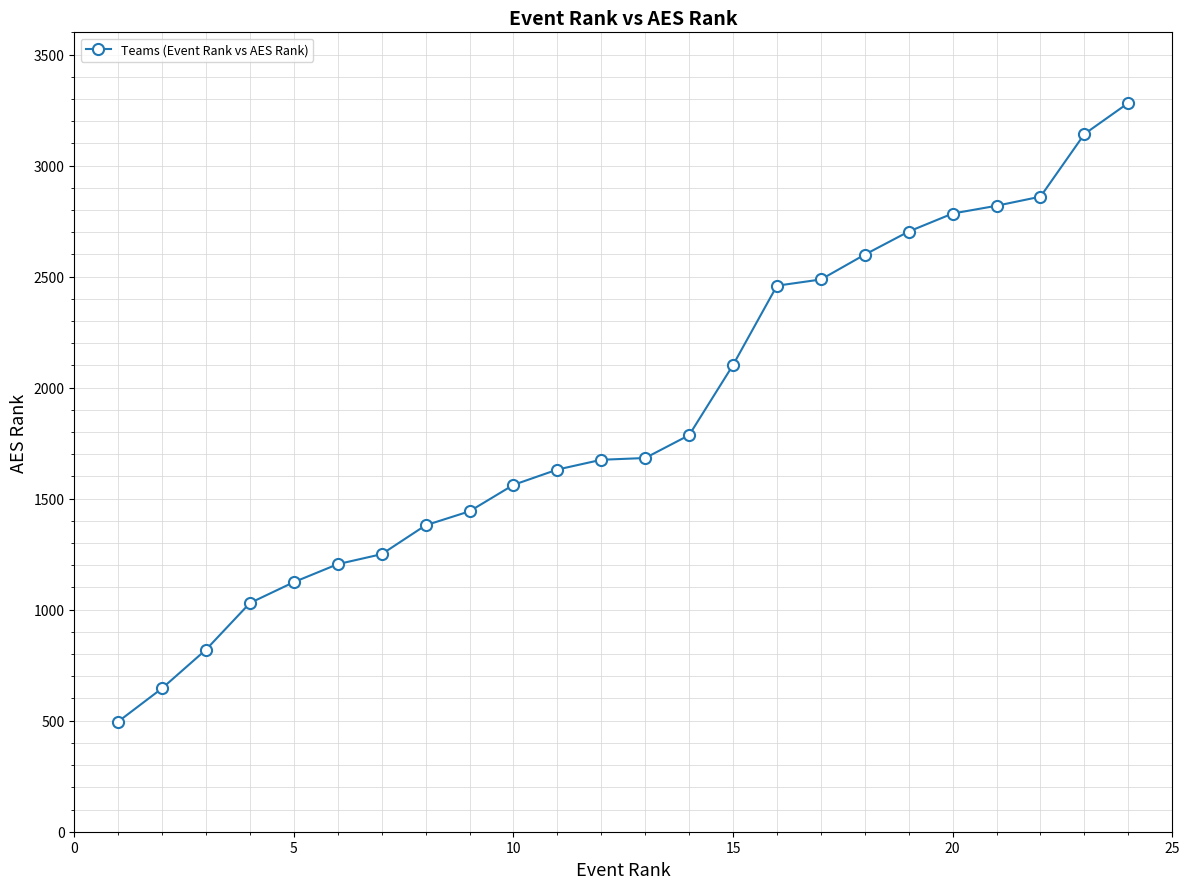

What is the smallest value displayed?

496